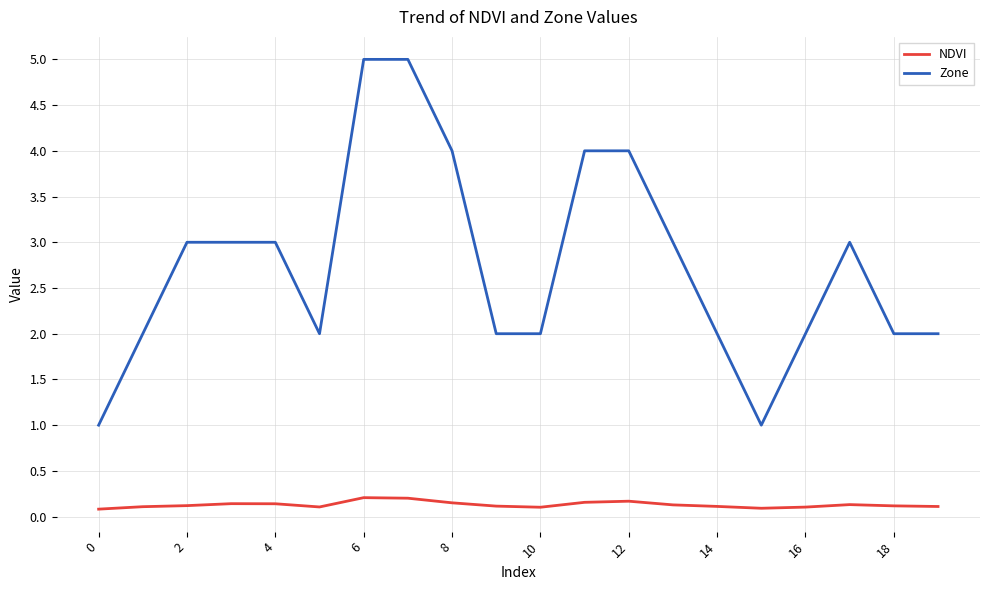

What is the maximum value shown in the chart?

5.0